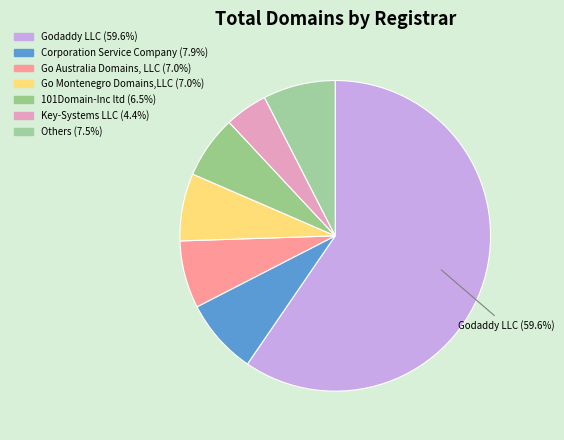

What is the largest slice in the pie chart?

Godaddy LLC